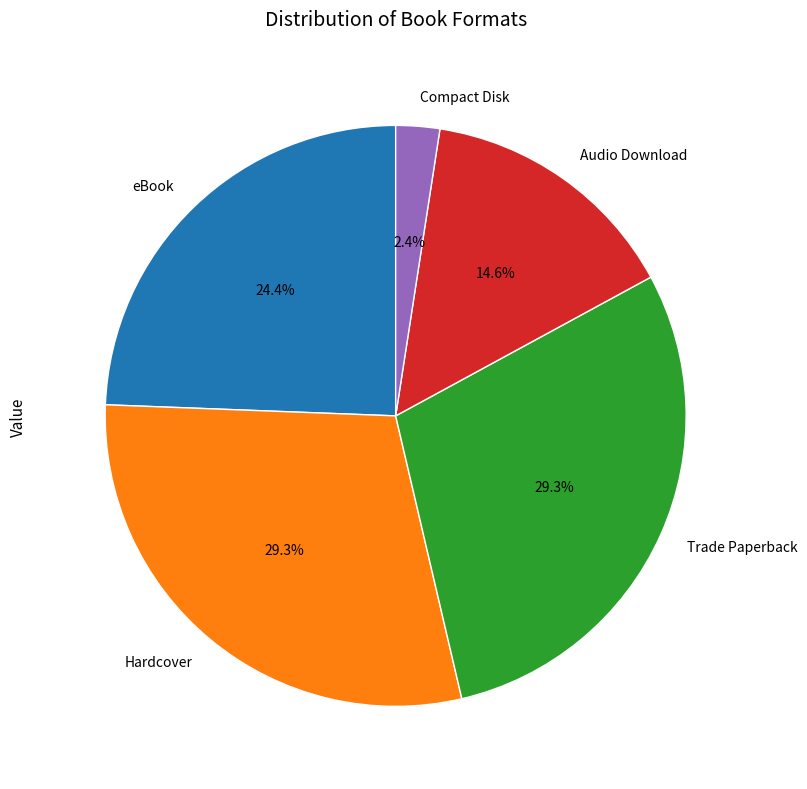

To the nearest percent, what is the average slice percentage?

20%